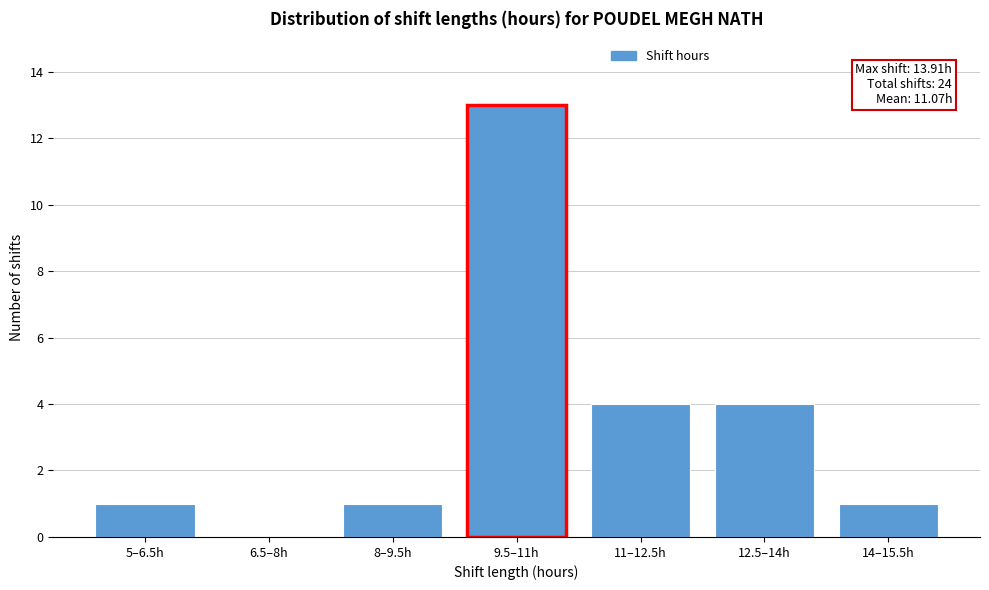

Reading left to right, extract all data points from this chart.

5–6.5h=1	6.5–8h=0	8–9.5h=1	9.5–11h=13	11–12.5h=4	12.5–14h=4	14–15.5h=1